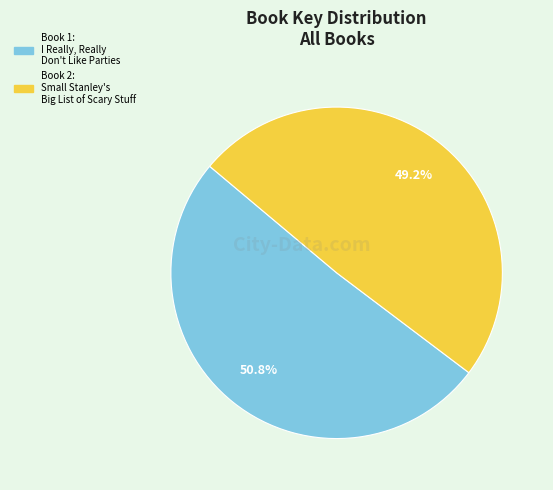

Does any single category account for the majority?

Yes